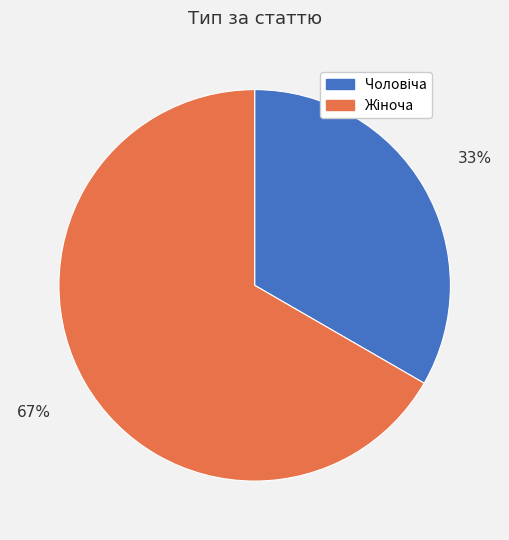

To the nearest percent, what is the average slice percentage?

50%